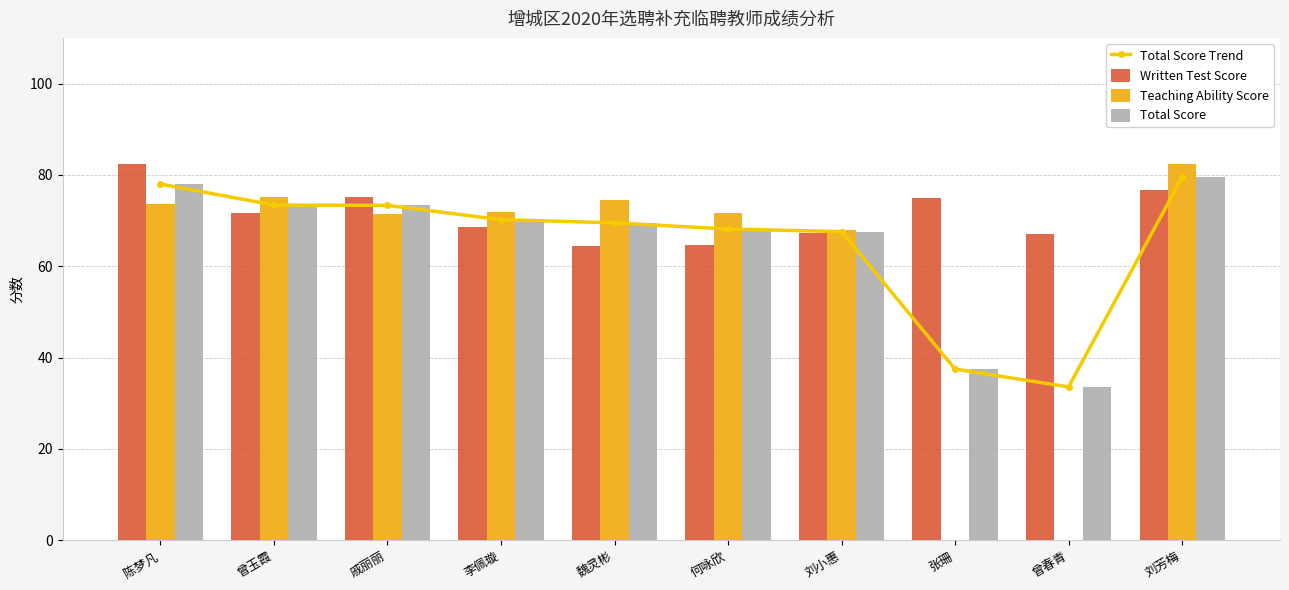

How many values in the Teaching Ability Score series are below 71?

3